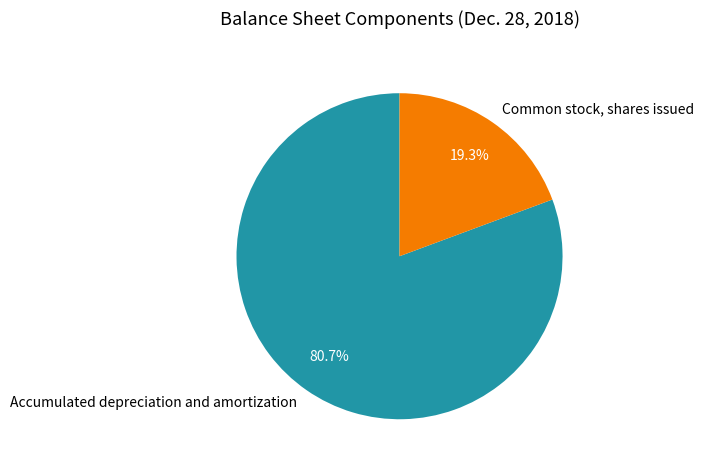

What percentage is the Accumulated depreciation and amortization slice, to the nearest percent?

81%